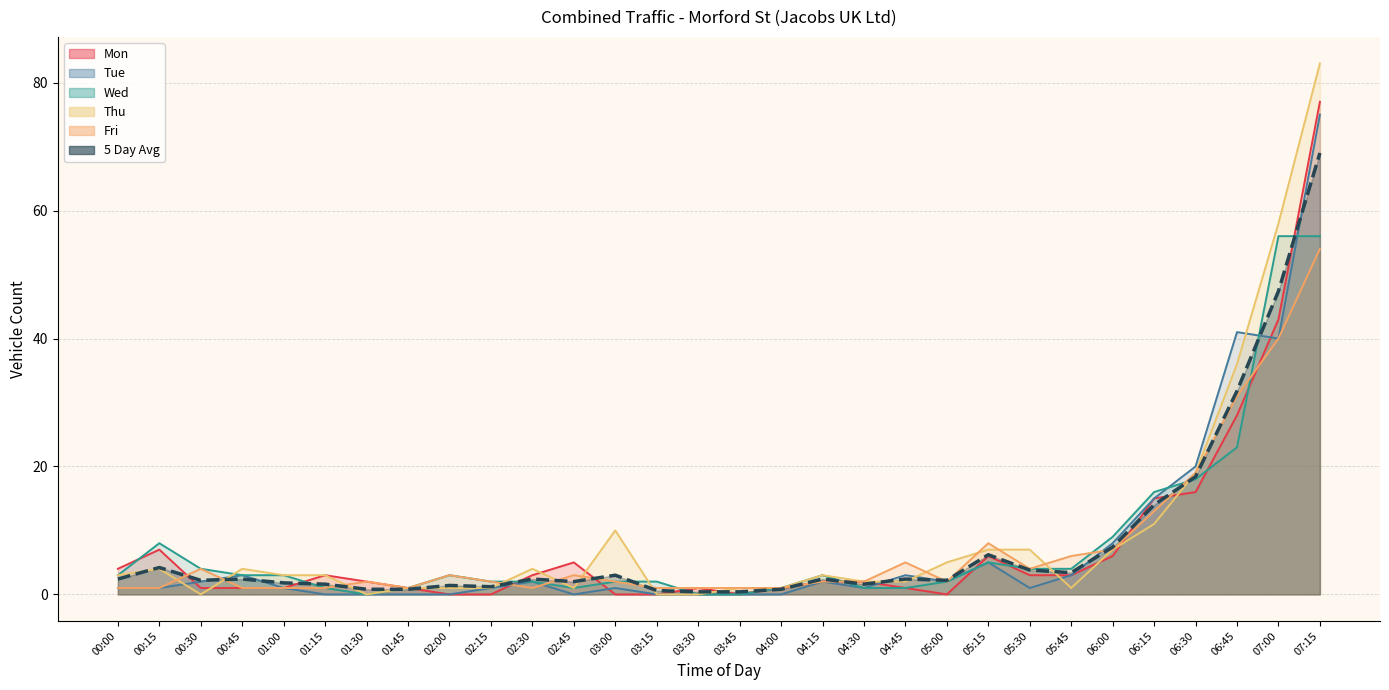

At which category is the sum across all series the highest?

07:15